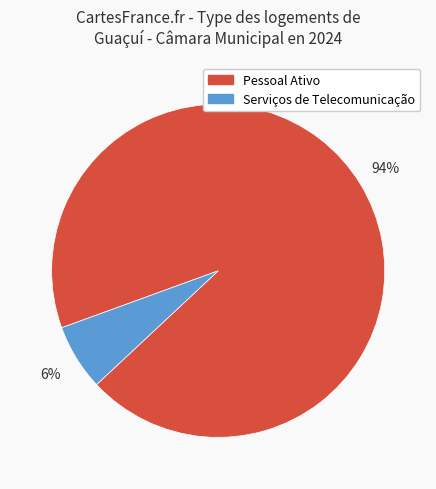

Is there a majority slice in this chart?

Yes